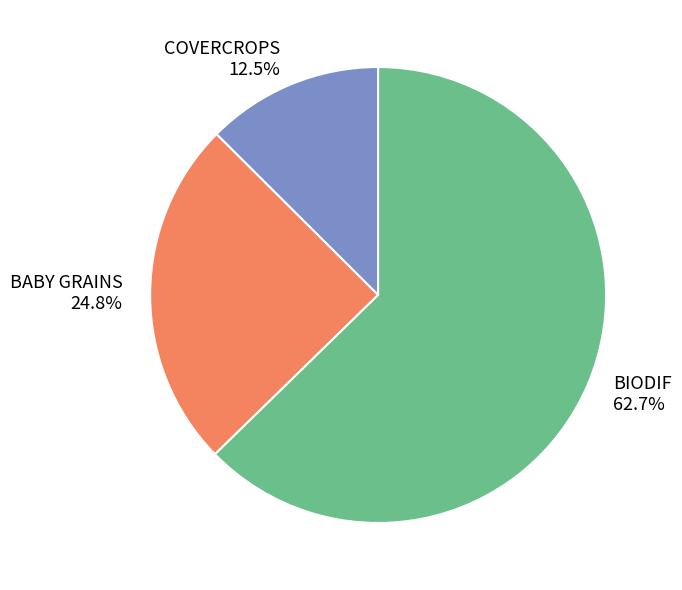

Combined, do BABY GRAINS and COVERCROPS account for over 50%?

No